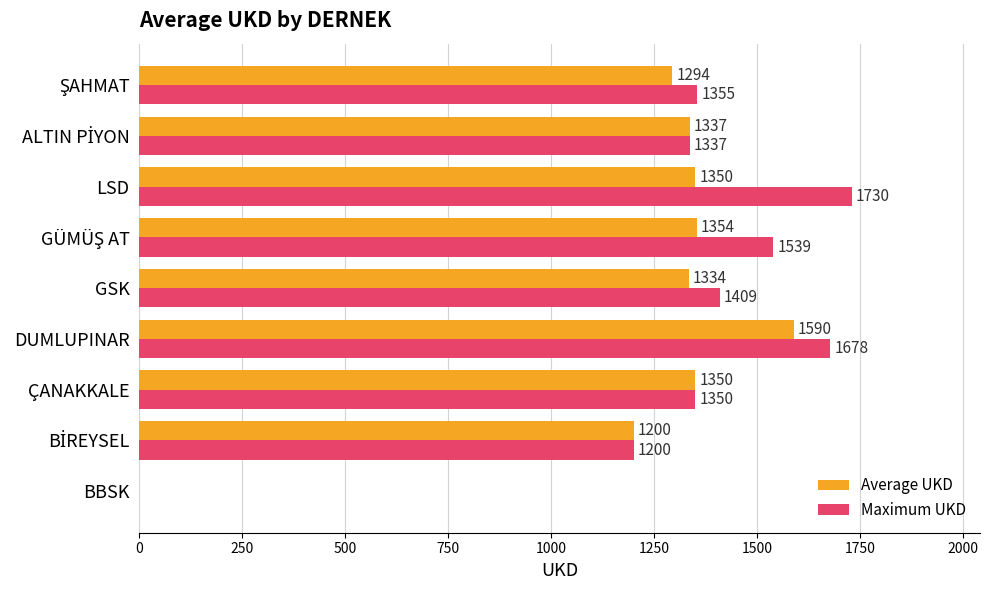

What is the average value of the Average UKD series?

1201.1